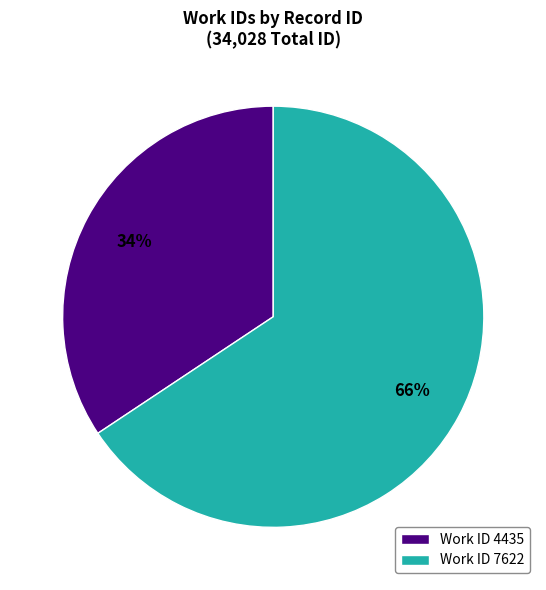

Count the number of slices in the pie.

2